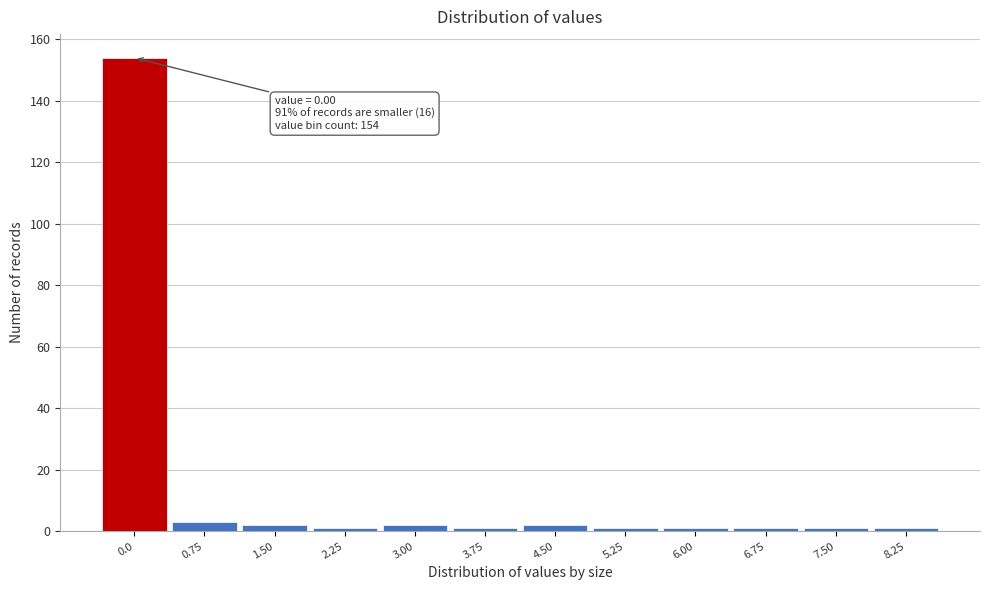

Reading left to right, what are all the values shown in this chart?

154	3	2	1	2	1	2	1	1	1	1	1